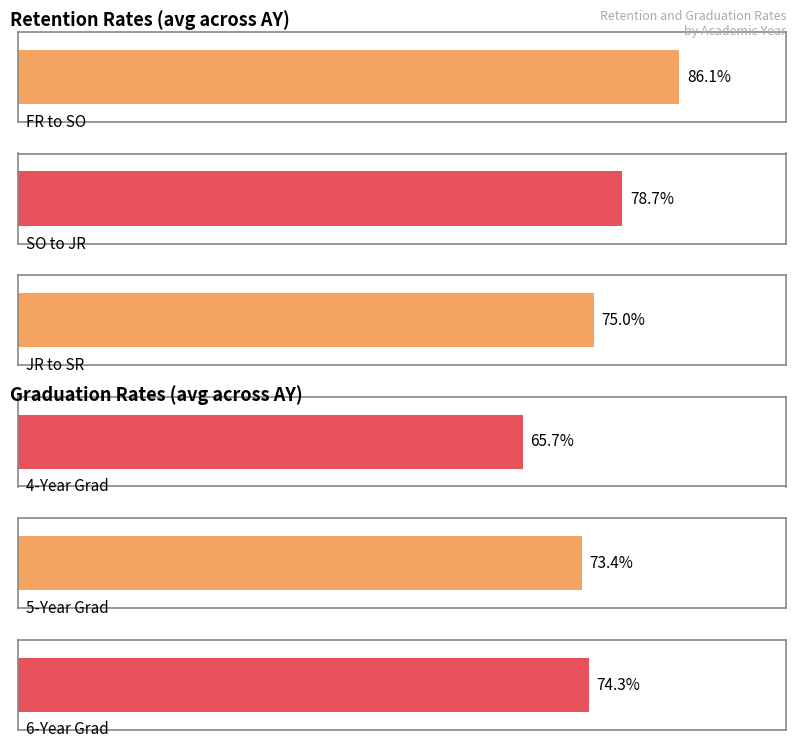

What are all the series names shown in the legend?

FR to SO, SO to JR, JR to SR, 4-Year Grad, 5-Year Grad, 6-Year Grad